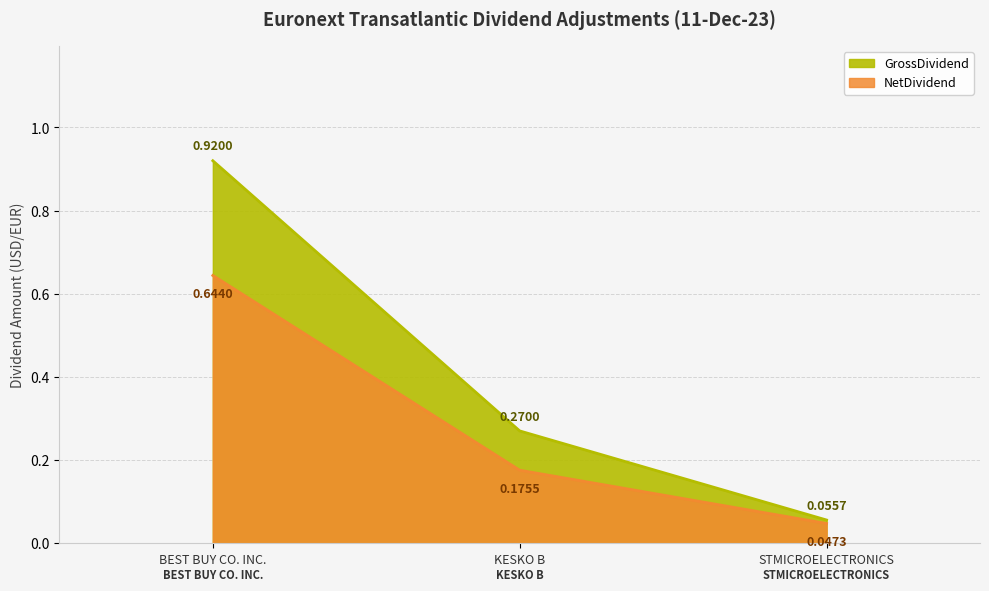

The NetDividend series shows 0.0 at STMICROELECTRONICS. True or false?

True